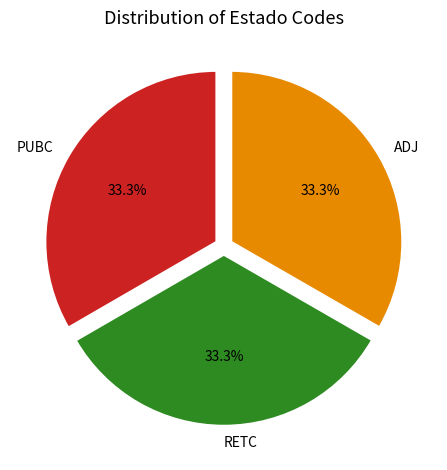

What is the ratio of the value at PUBC to the value at RETC?

1.0